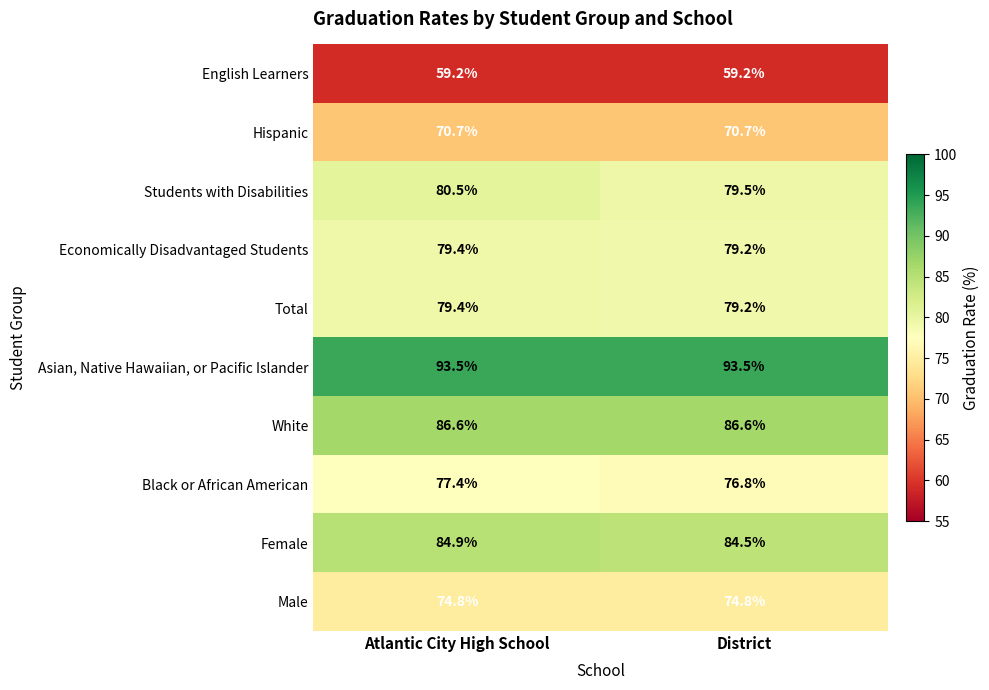

What is the total value across all series at District?

784.0